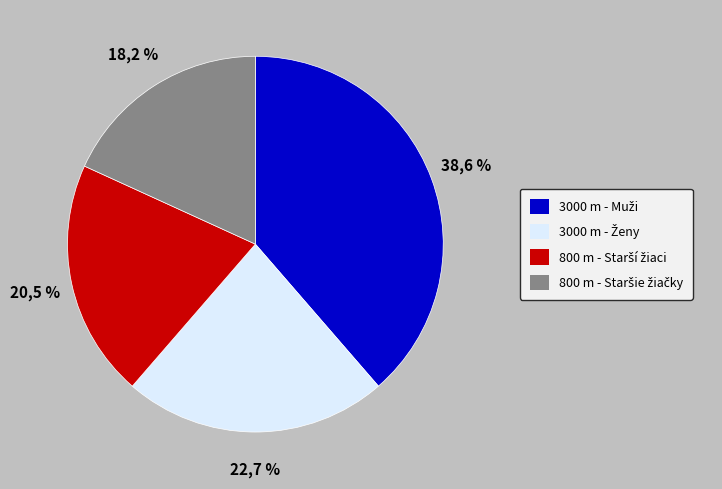

Which slice is the largest?

3000 m - Muži